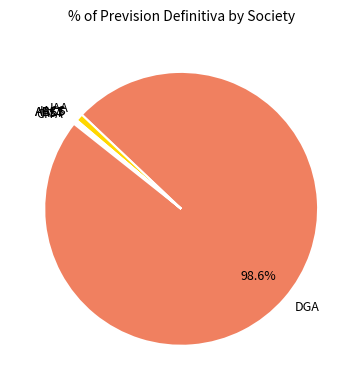

What percentage is NOT represented by DGA?

1.4%